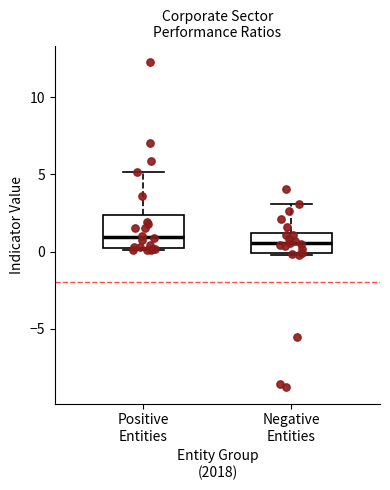

Which box is the tallest, from its lower edge to its upper edge?

Positive Entities